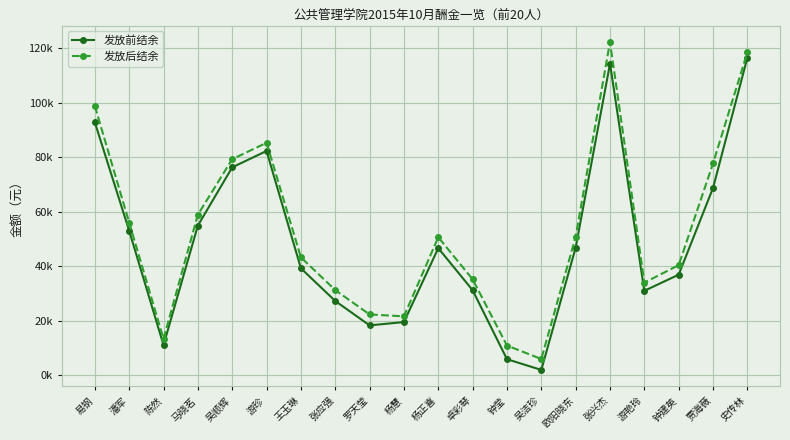

True or false: 发放前结余 and 发放后结余 cross at least once.

False